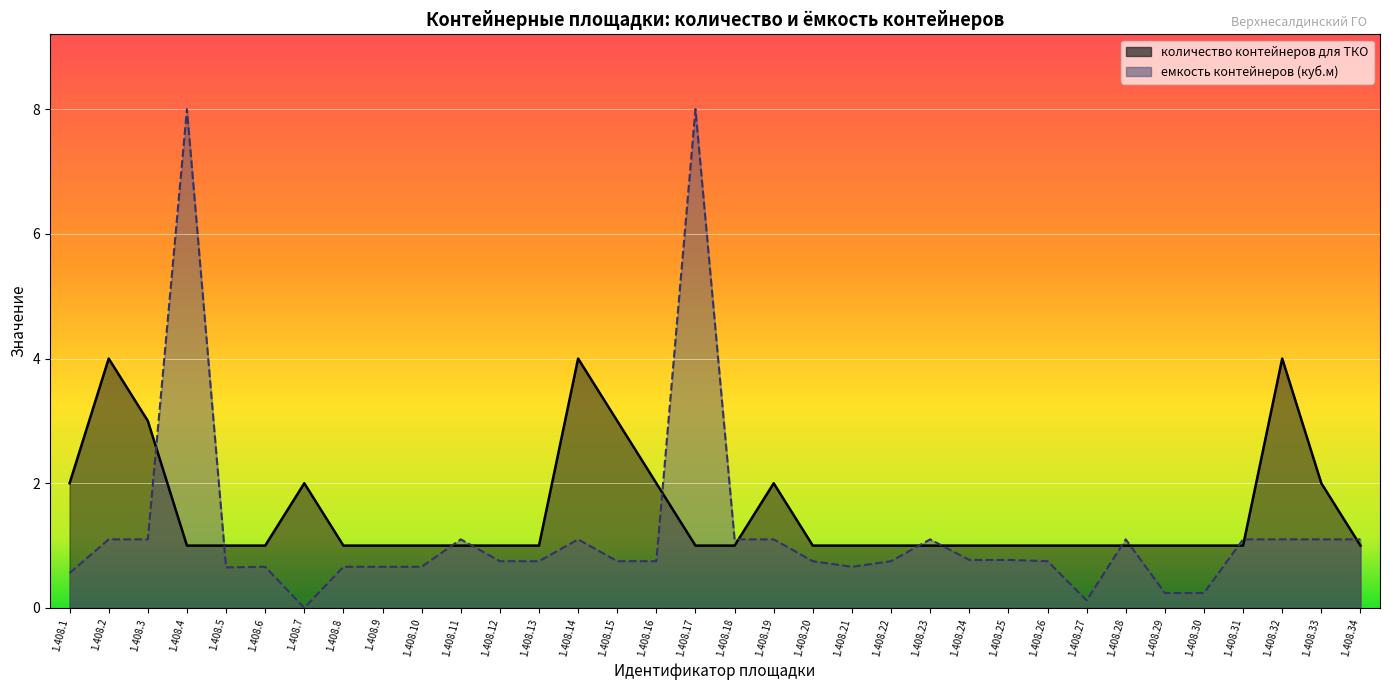

Which series has the largest total across all categories?

количество контейнеров для ТКО